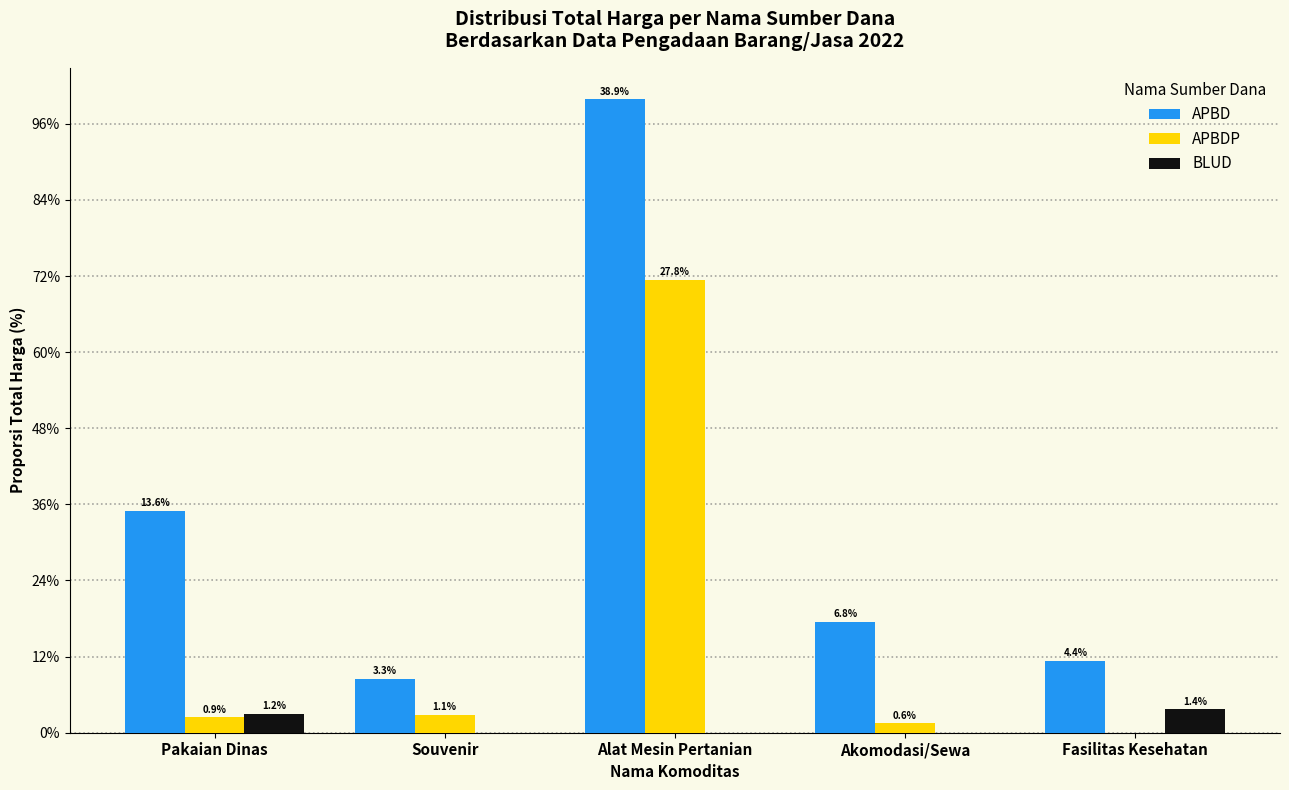

Which category has the highest value across all series?

Alat Mesin Pertanian